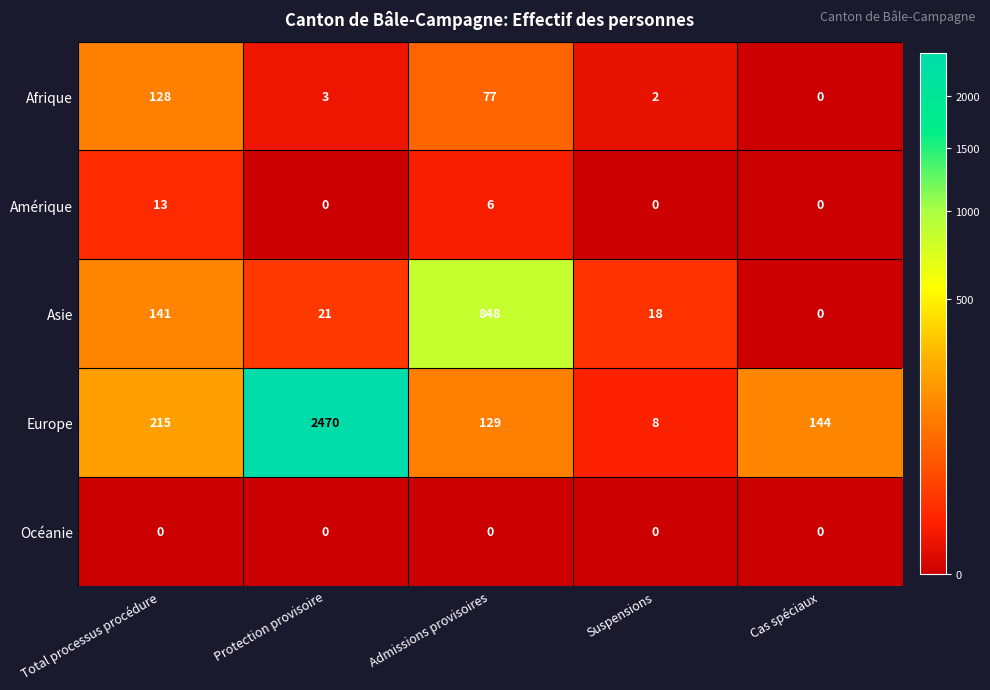

What is the greatest value displayed?

2470